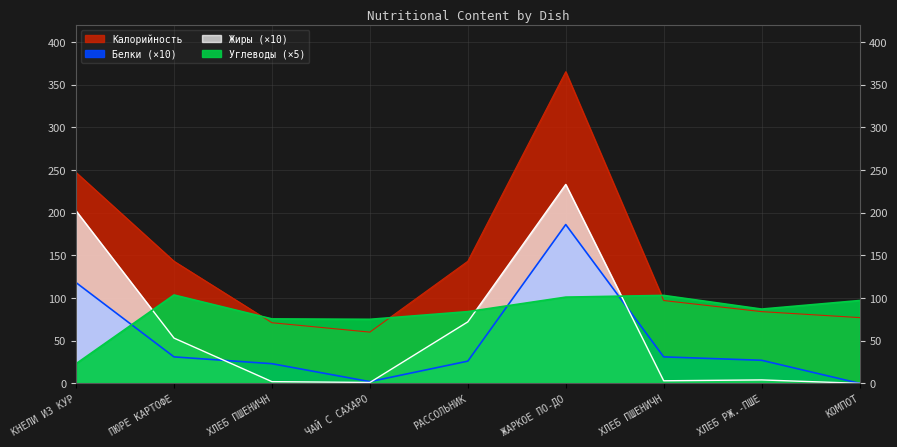

What is the label of the 1st point from the right?

КОМПОТ